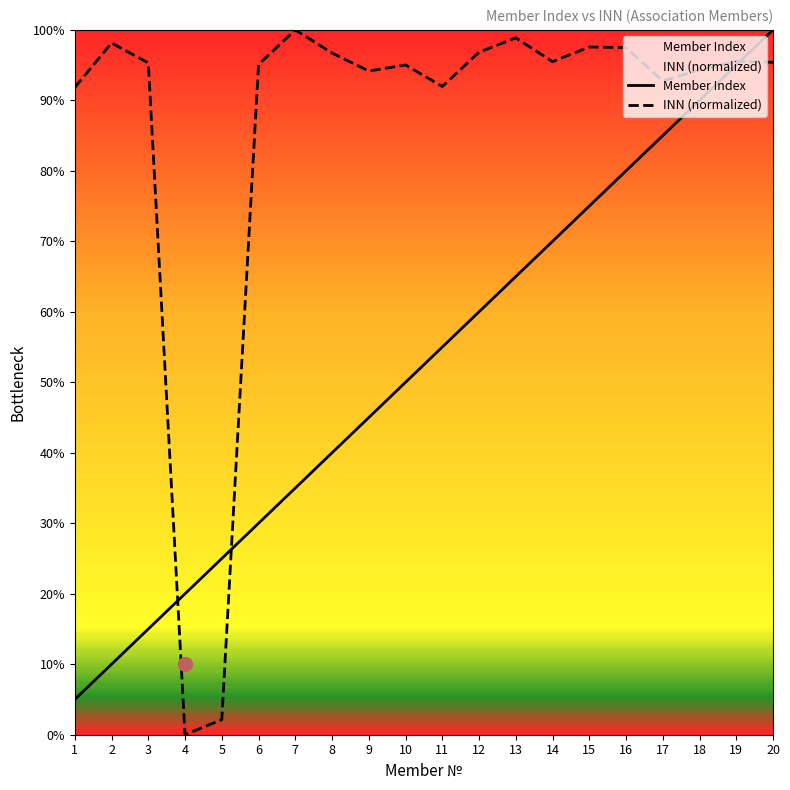

What is the total value across all series at 17?

177.7